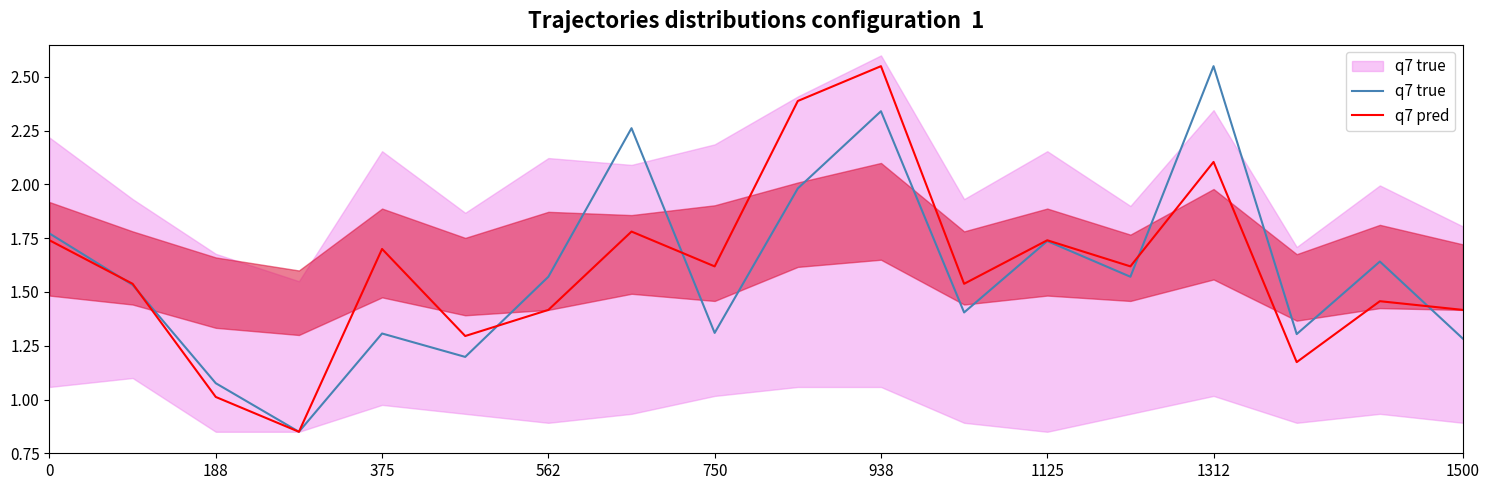

What is the lowest value of the q7 pred series?

0.8